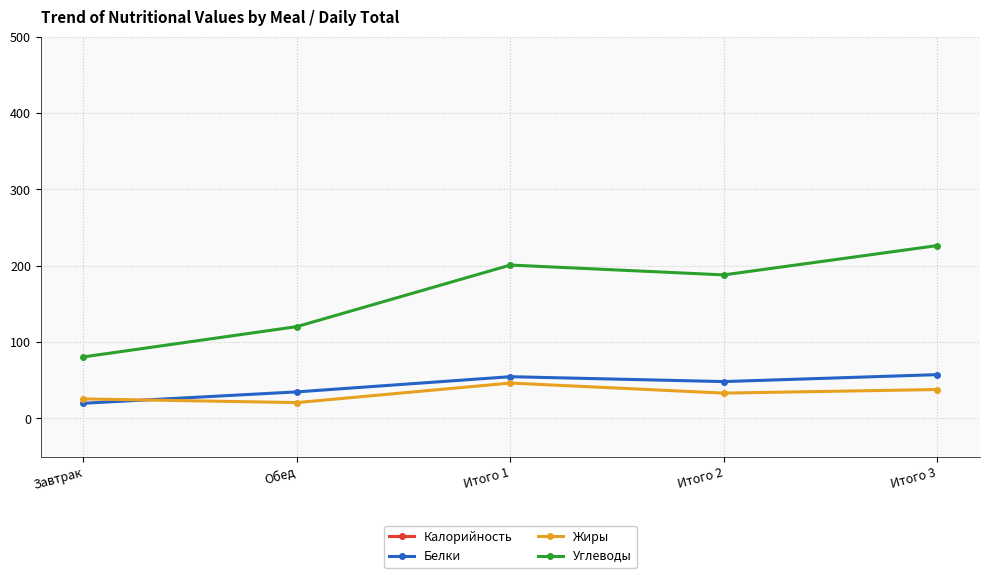

Where does the Углеводы series first go above 188?

Итого 1